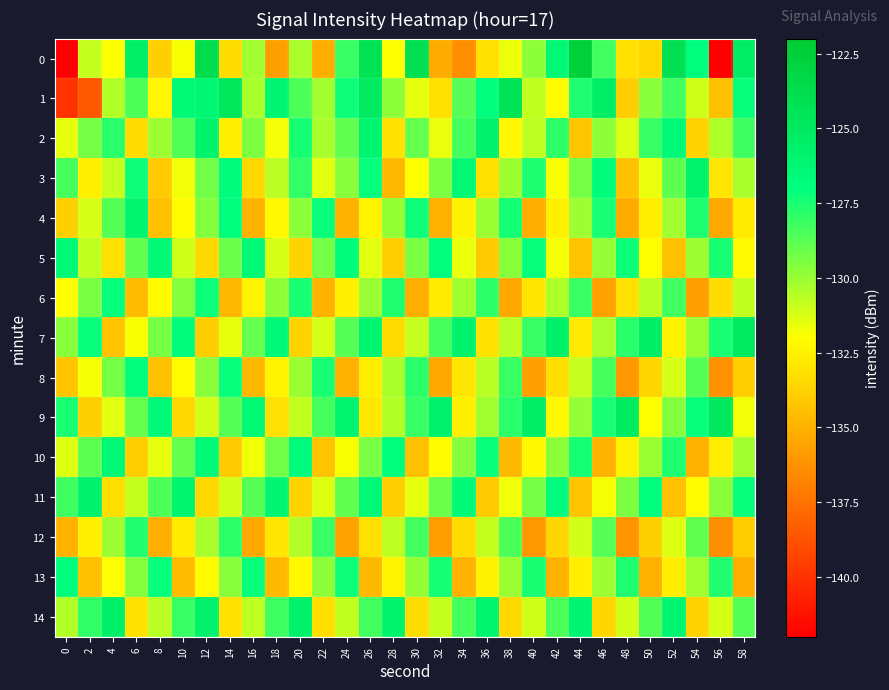

Which has a higher value, 14 or 26?

26